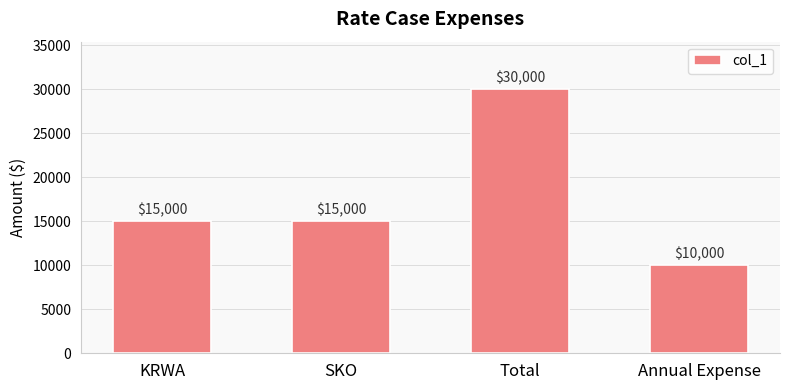

What is the sum of all values?

70000